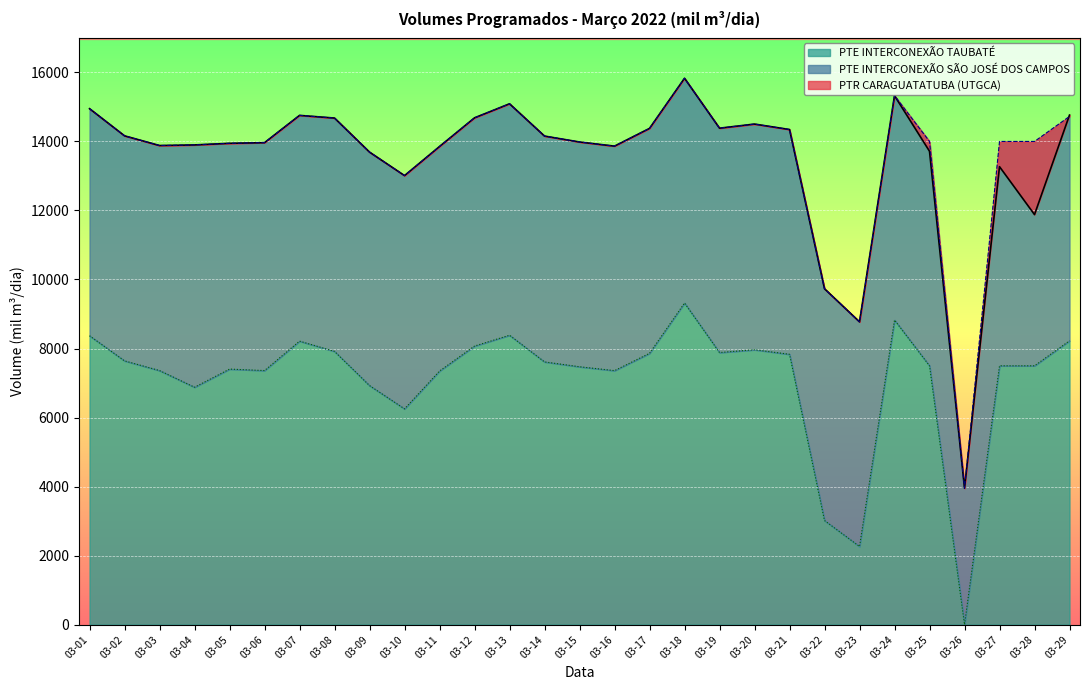

What is the sum of the PTR CARAGUATATUBA (UTGCA) values at 03-27 and 03-08?

27946.3